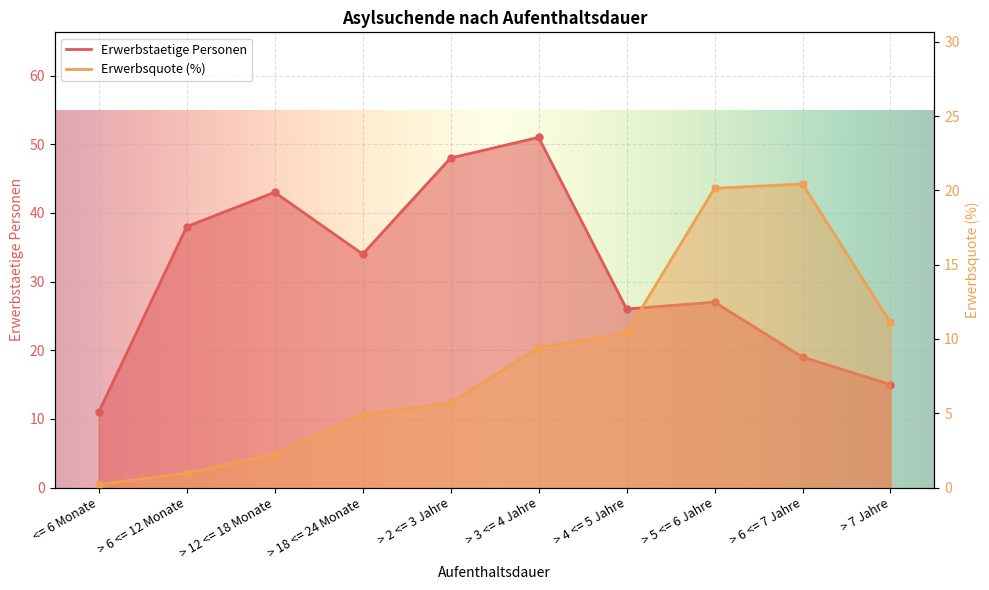

How many lines are shown in the chart?

2